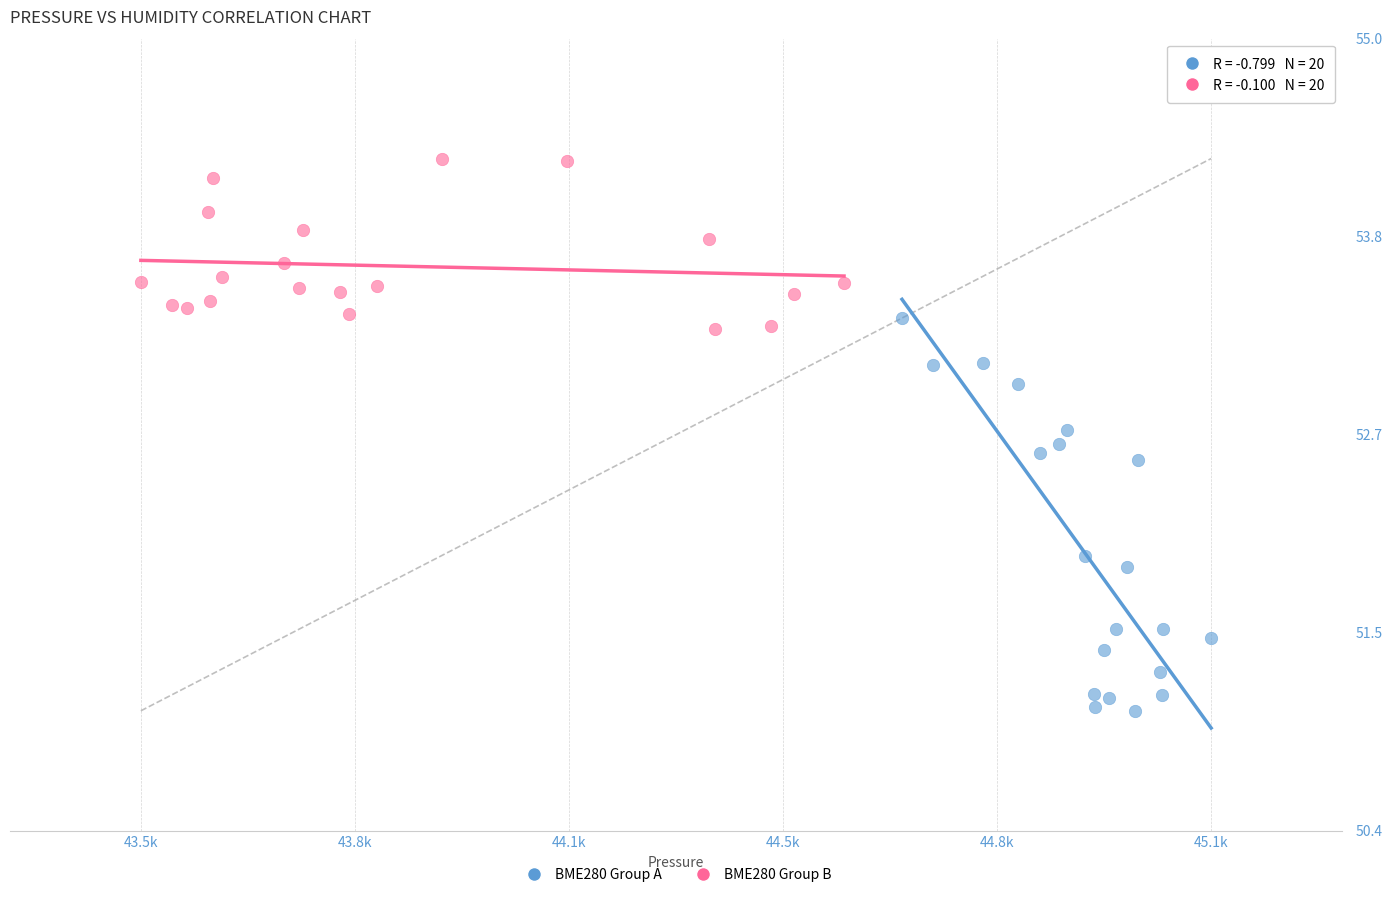

What are all the series names shown in the legend?

BME280 Group A, BME280 Group B